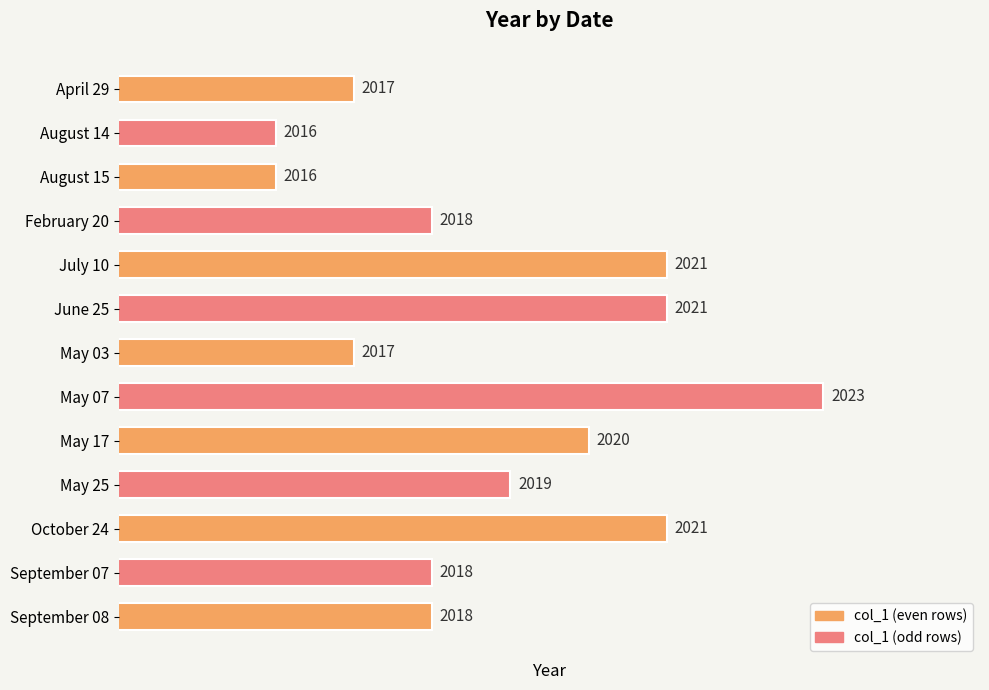

What is the ratio of the value at September 08 to the value at October 24?

1.0